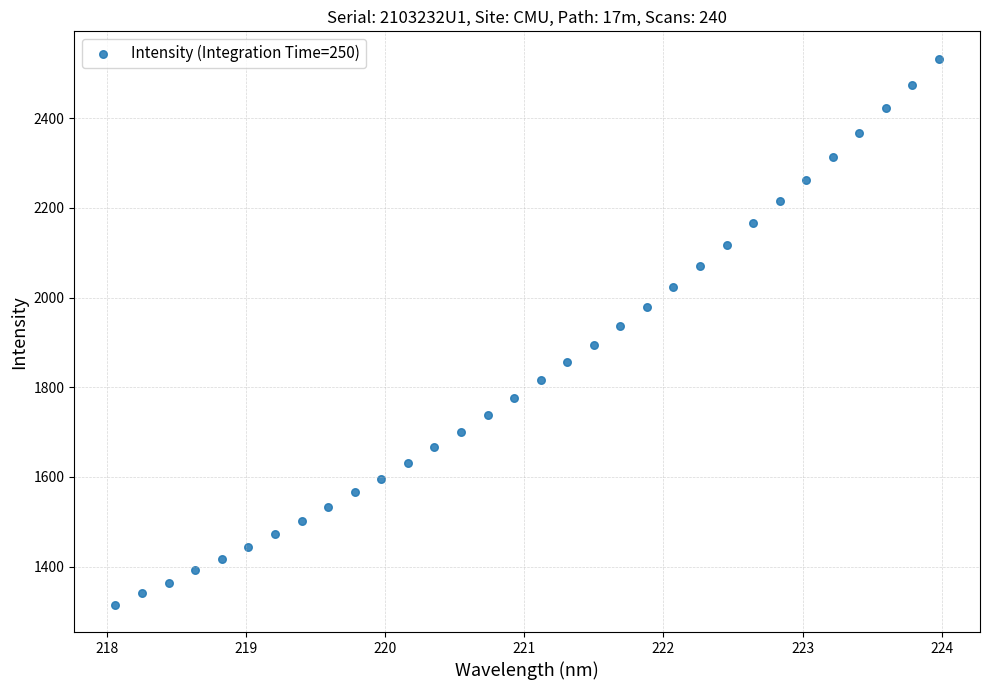

What is the range of X values (max minus min)?

5.9